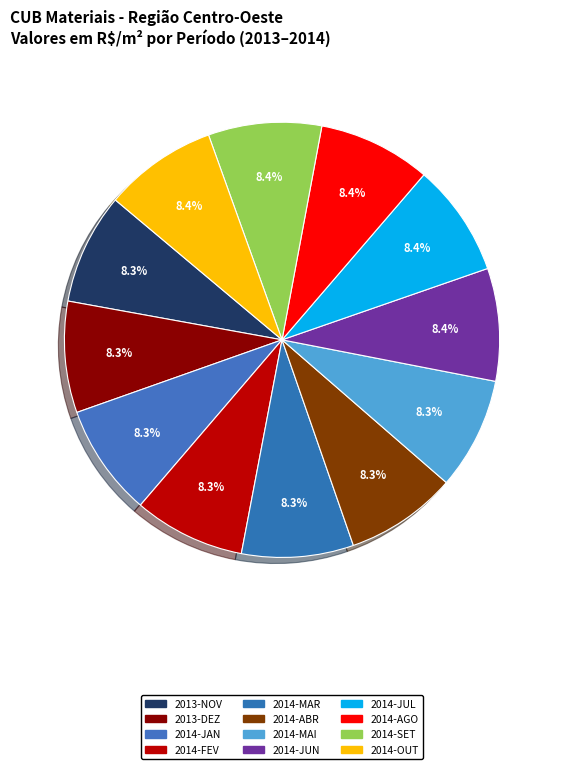

What percentage is the 2014-AGO slice, to the nearest percent?

8%